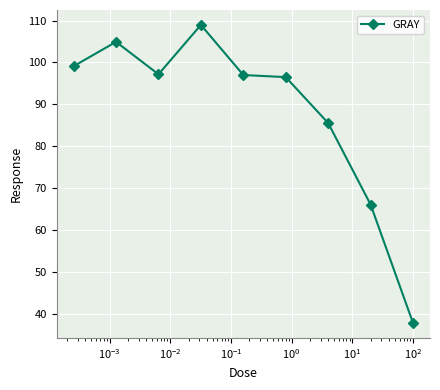

What is the sum of all values?

793.3